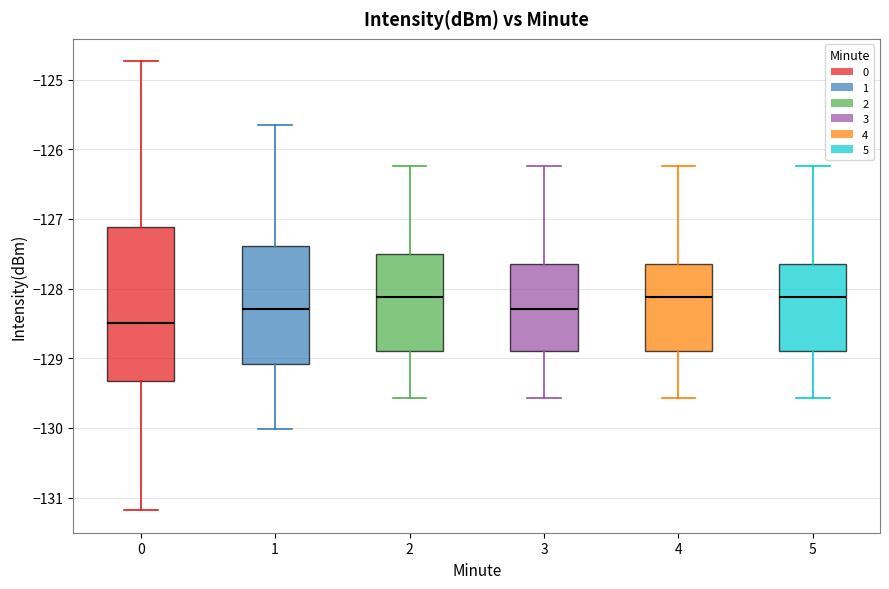

Reading left to right, transcribe this box plot: for each box, give where its median line is, the range the box spans, and where its two whiskers end, as read against the y-axis. The values are not printed on the chart, so give them approximately, as read against the axis.

0: median -128.5, box -129.3 to -127.1, whiskers -131.2 to -124.7
1: median -128.3, box -129.1 to -127.4, whiskers -130.0 to -125.6
2: median -128.1, box -128.9 to -127.5, whiskers -129.6 to -126.2
3: median -128.3, box -128.9 to -127.7, whiskers -129.6 to -126.2
4: median -128.1, box -128.9 to -127.7, whiskers -129.6 to -126.2
5: median -128.1, box -128.9 to -127.7, whiskers -129.6 to -126.2